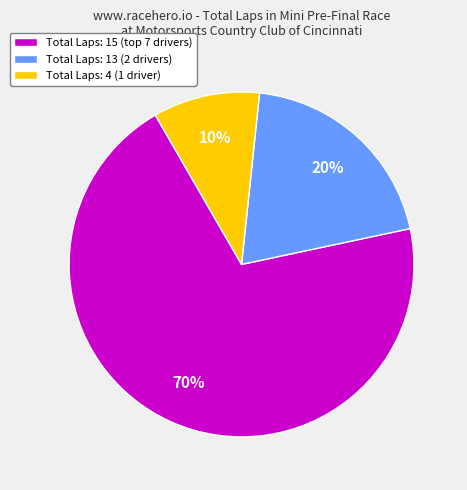

How many segments does this pie chart have?

3